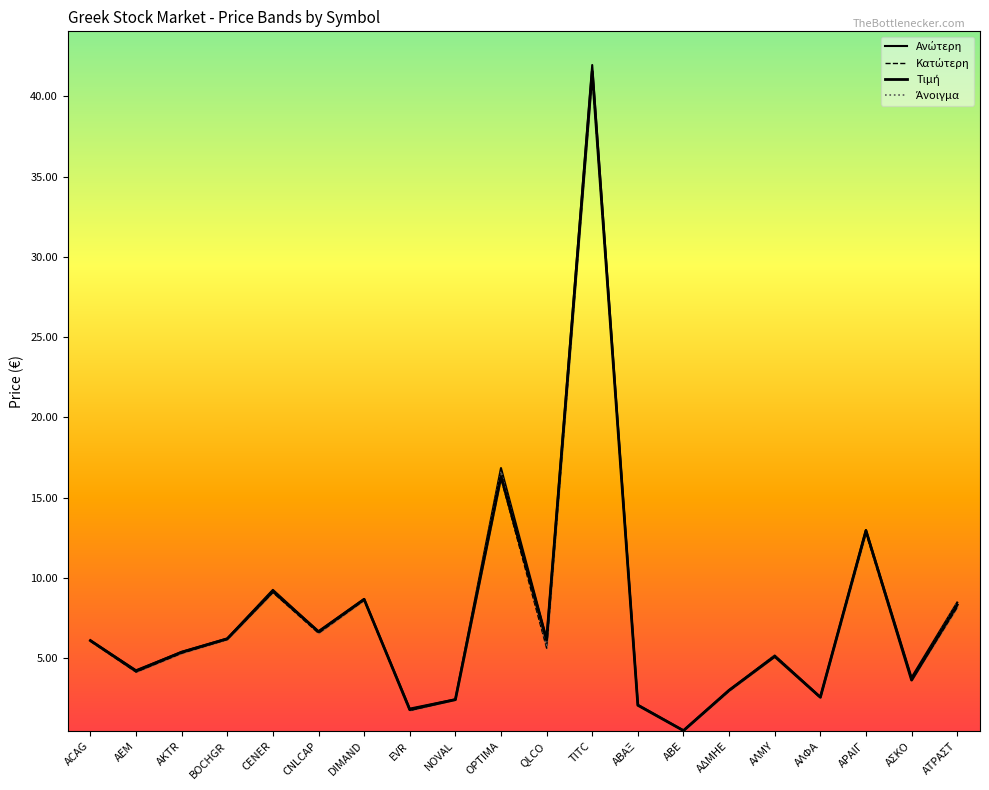

Which has a higher value, BOCHGR or CNLCAP?

CNLCAP